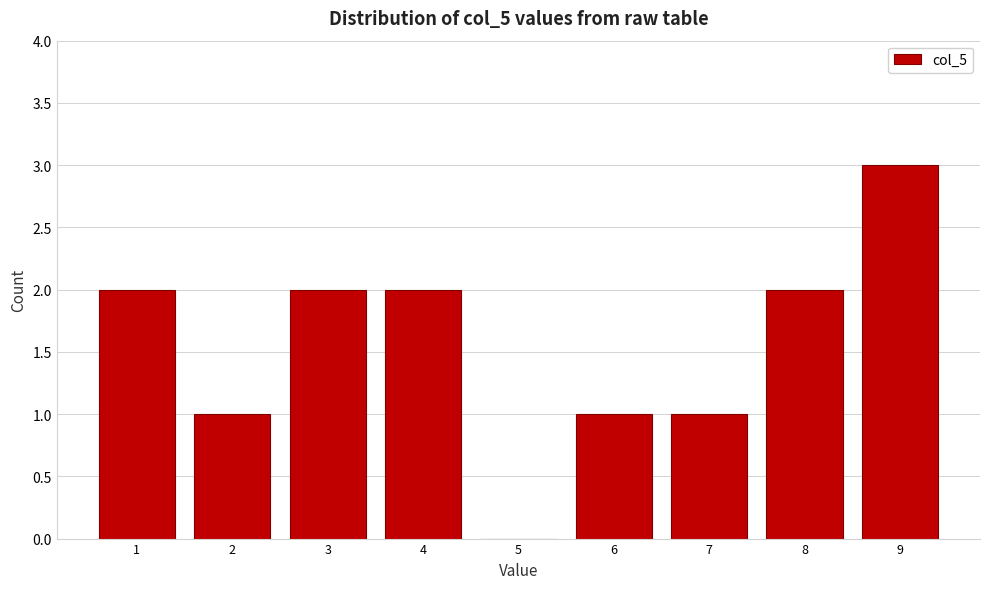

Reading left to right, extract all data points from this chart.

1=2	2=1	3=2	4=2	5=0	6=1	7=1	8=2	9=3